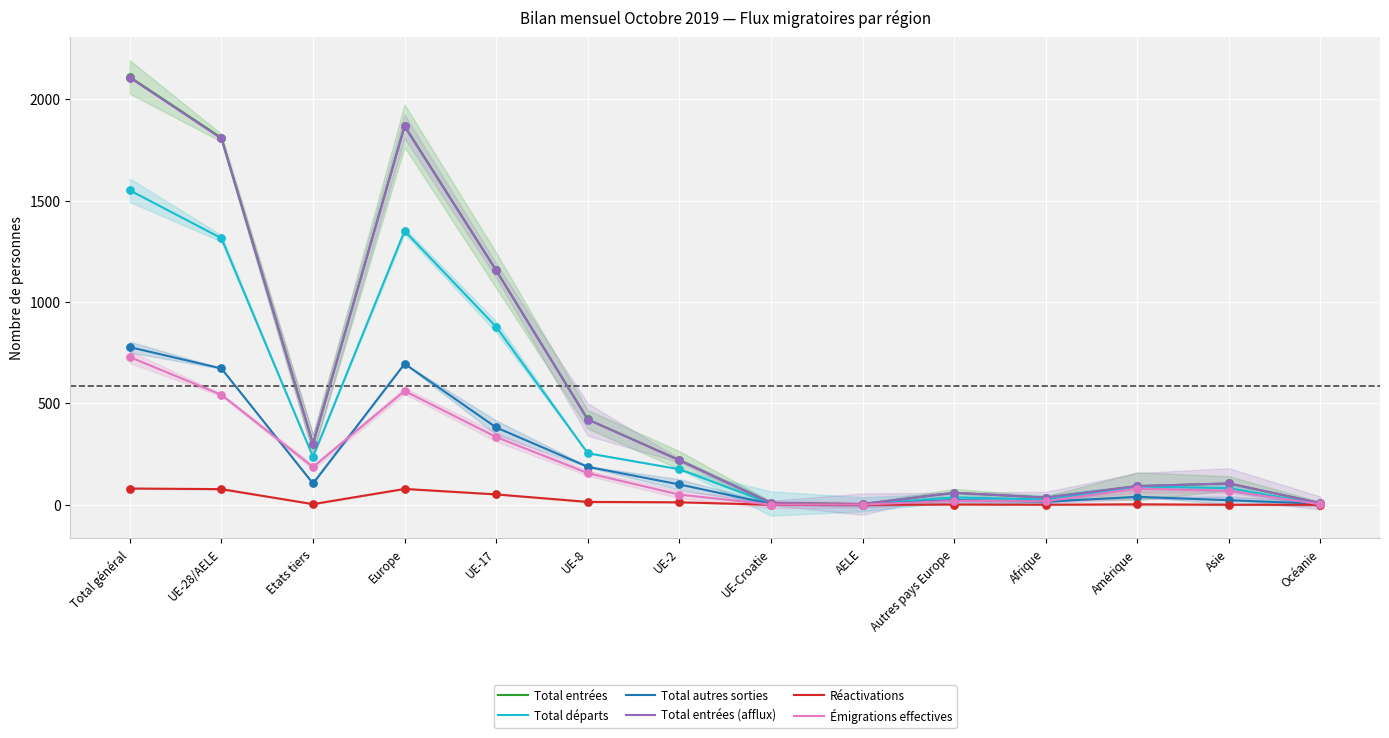

Which series has the widest spread of Y values?

Total entrées